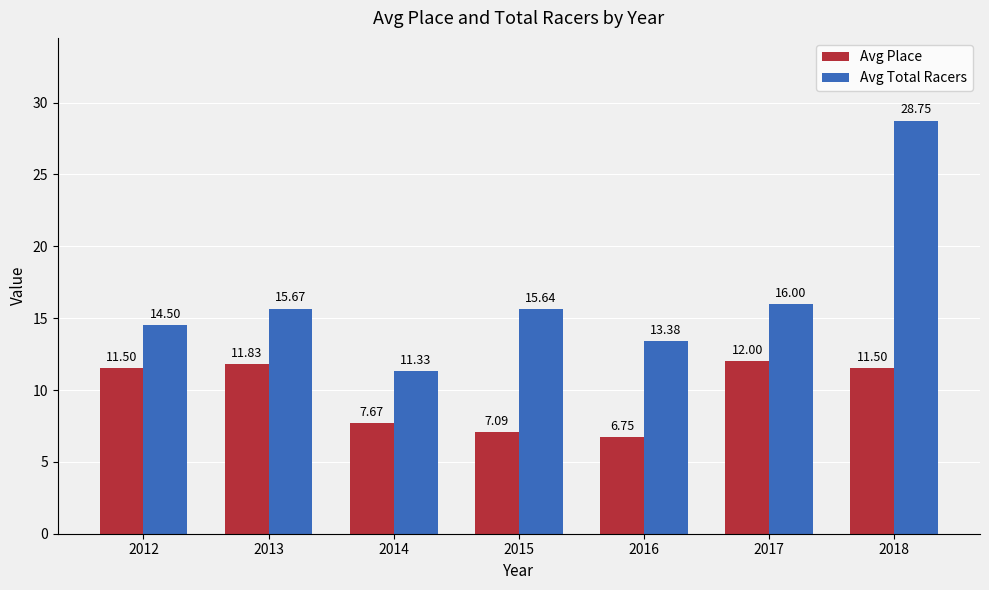

Are the bars grouped side by side (vs. stacked)?

Yes